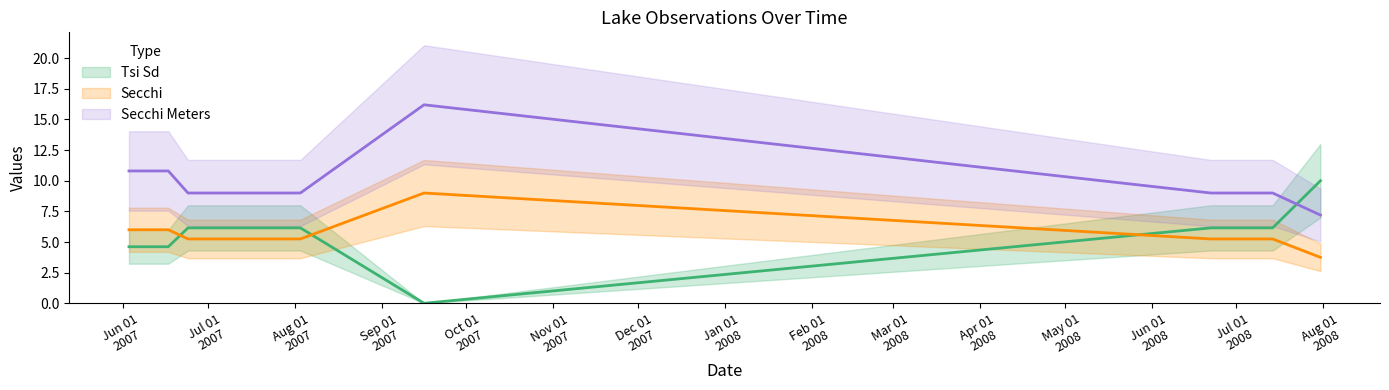

How many intersections are there between Secchi and Tsi Sd?

3